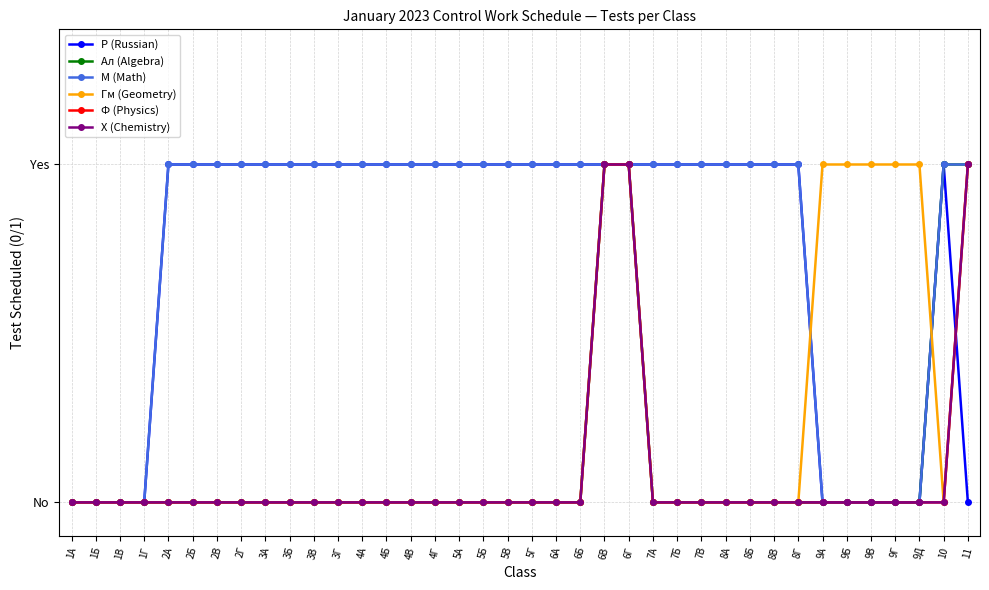

What is the difference between the highest and lowest values at 3А?

1